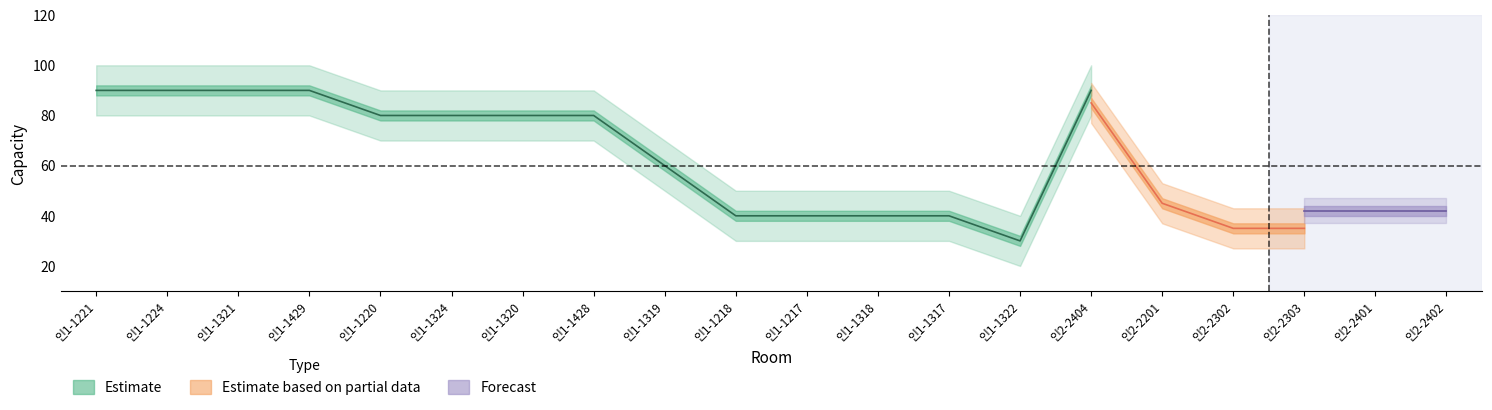

Is this an area chart (filled region under the line)?

No